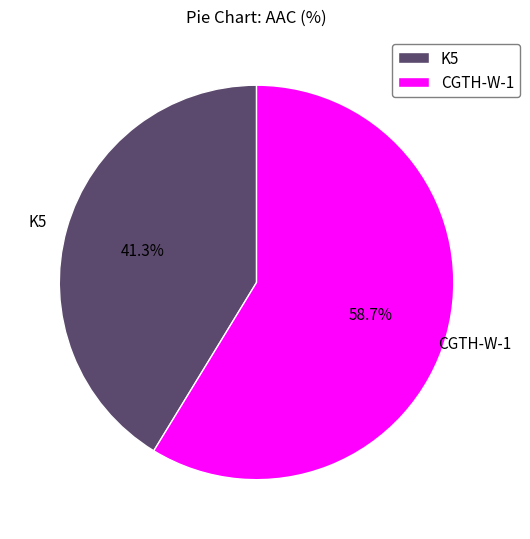

What percentage is NOT represented by CGTH-W-1?

41.3%